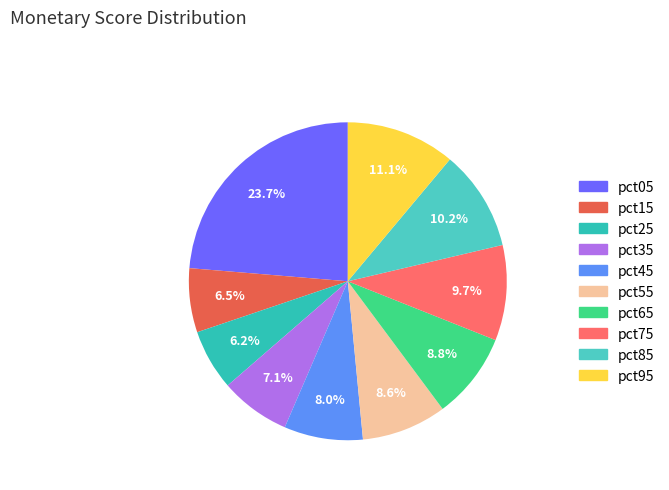

Is it true that pct25 is 18% of the pie?

False